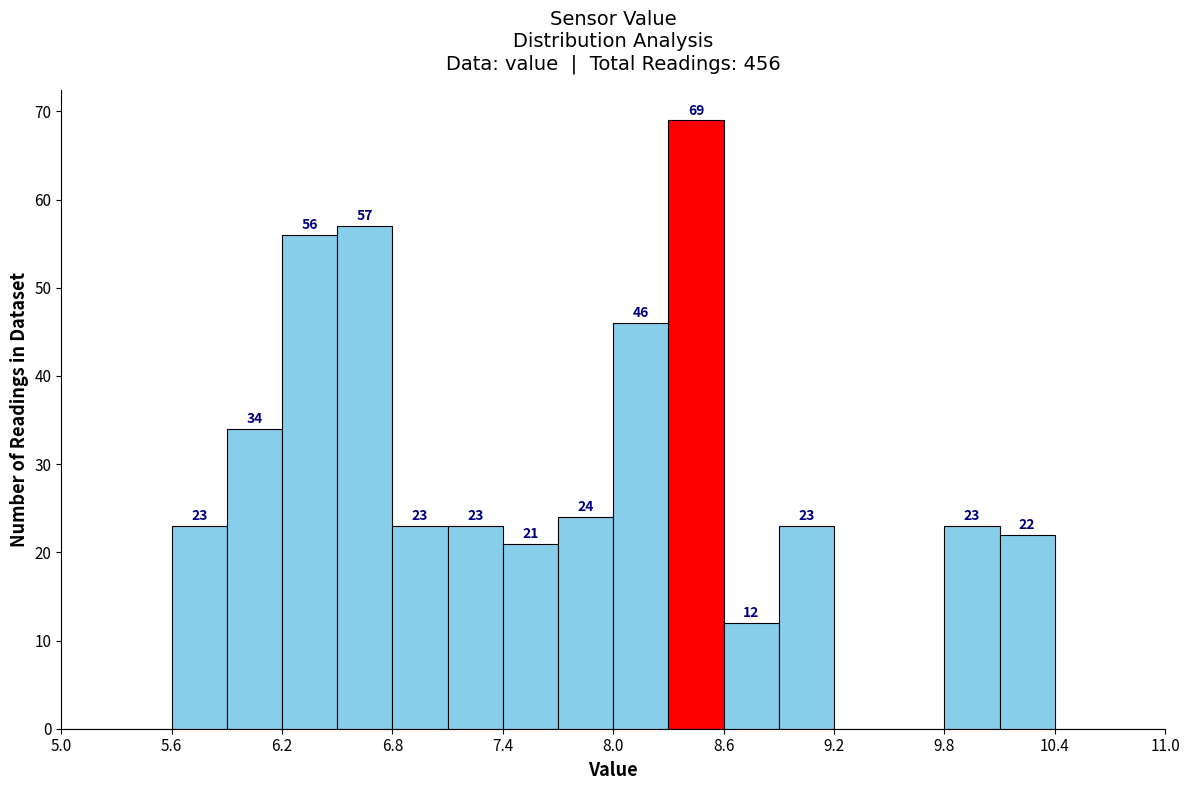

Around what value on the x-axis is the tallest bar? Give the approximate position of its centre, as read against the axis.

8.5